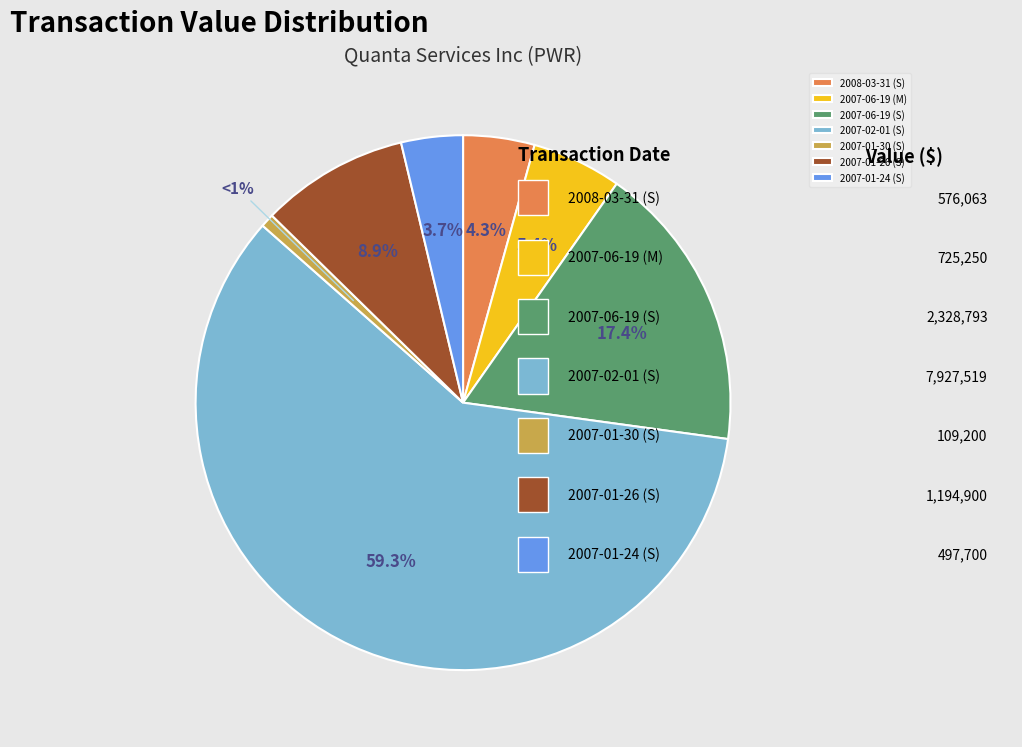

Which slice is the smallest?

2007-01-30 (S)